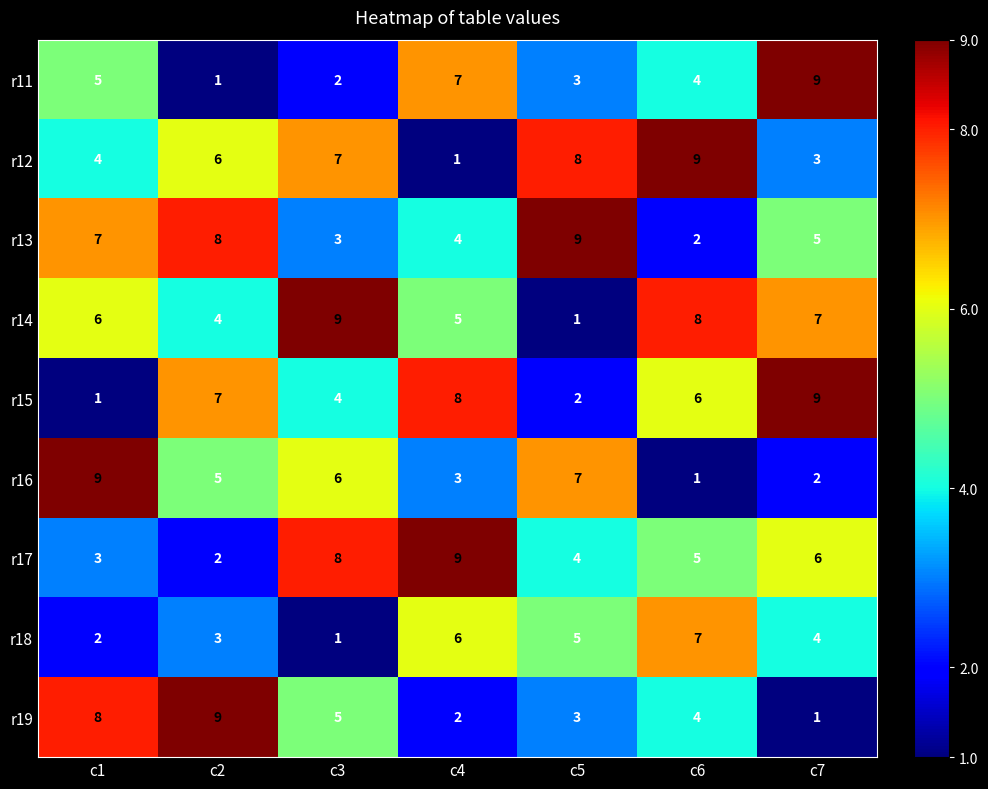

What is the highest value of the r16 series?

9